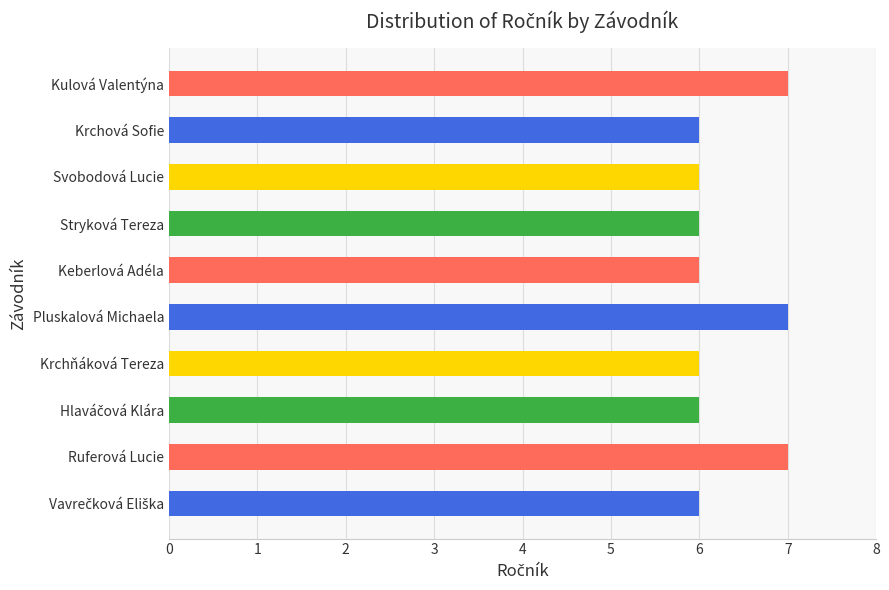

What is the ratio of the value at Svobodová Lucie to the value at Stryková Tereza?

1.0